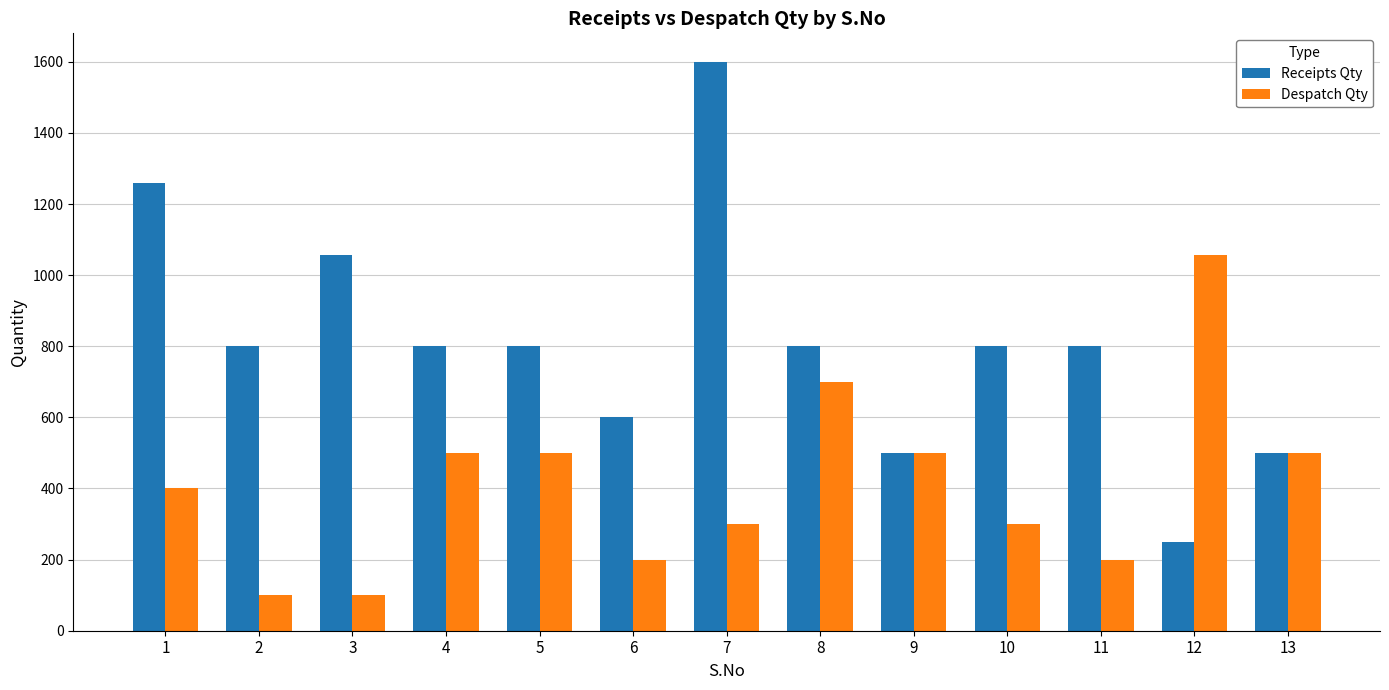

List the series in order of their peak value, highest first.

Receipts Qty, Despatch Qty